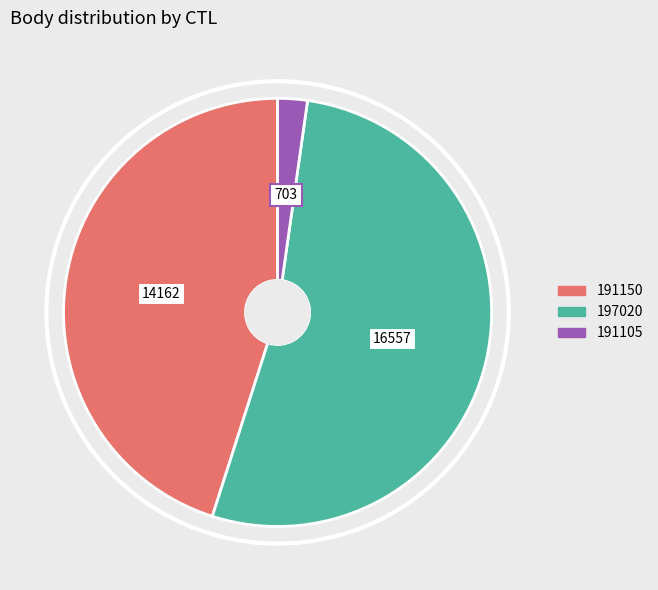

Between 197020 and 191150, which is larger?

197020